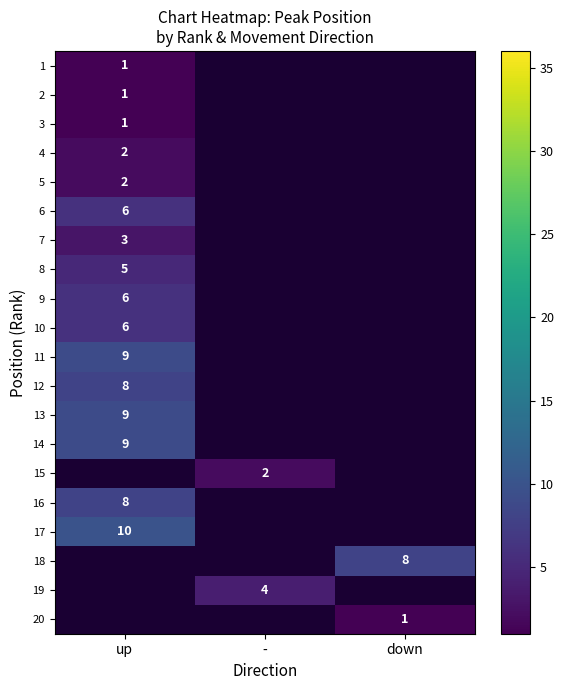

True or false: 14 has a value of 2 at up.

False